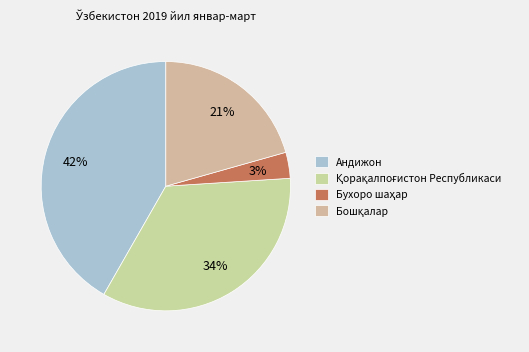

Count the number of slices in the pie.

4